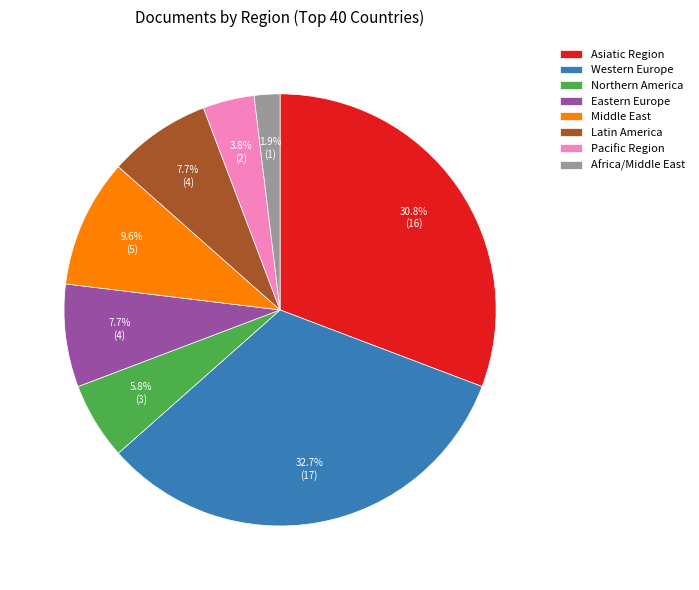

How many segments does this pie chart have?

8